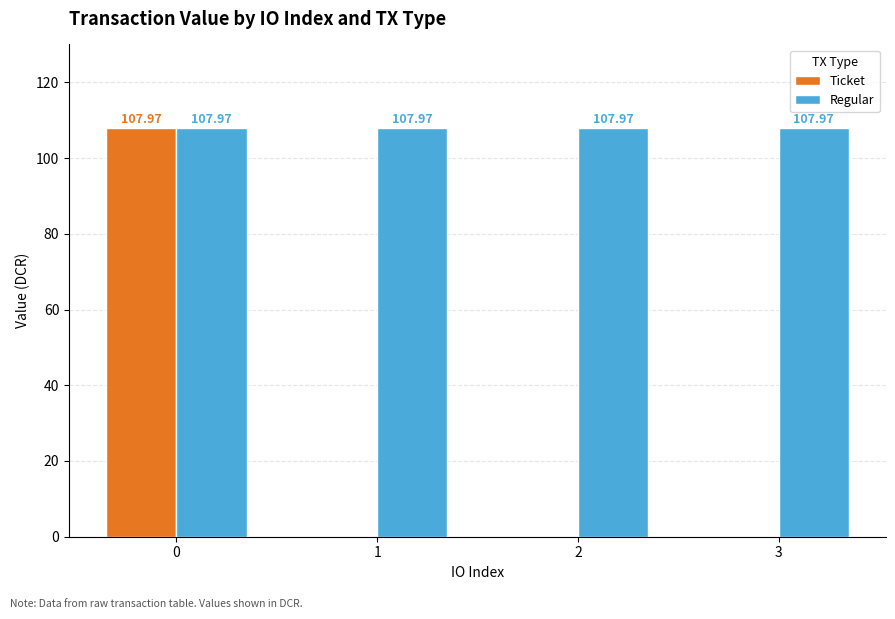

Reading right to left, what are all the values shown in this chart?

Ticket: 0.0	0.0	0.0	108.0
Regular: 108.0	108.0	108.0	108.0